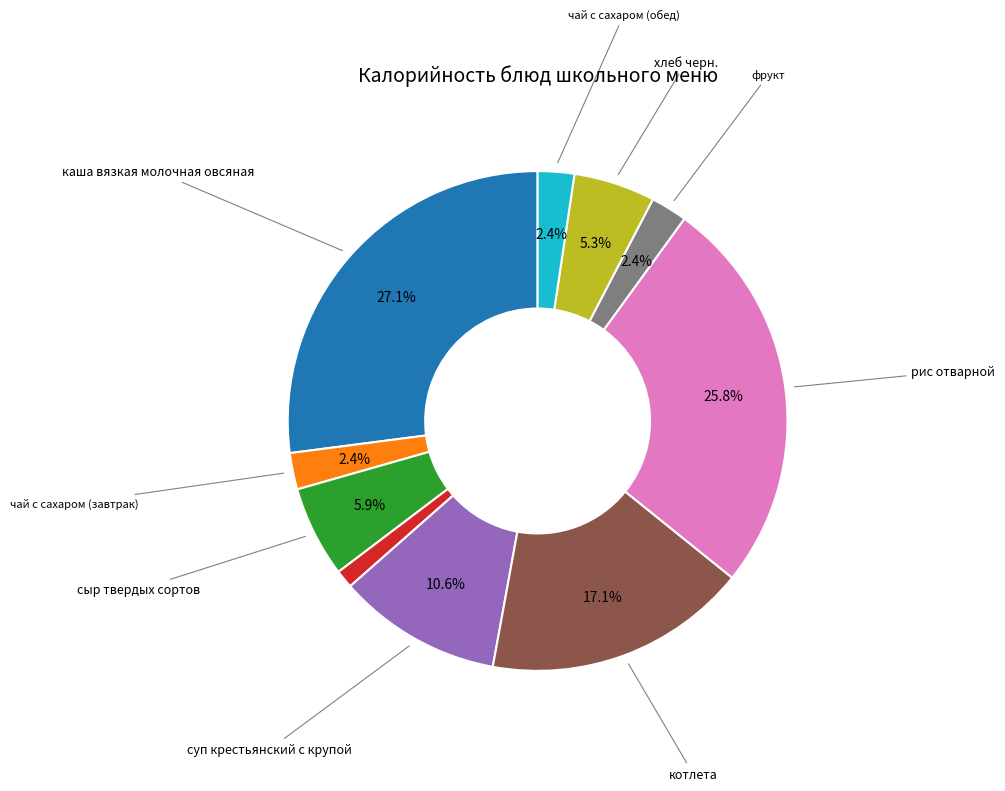

Does any single category account for the majority?

No